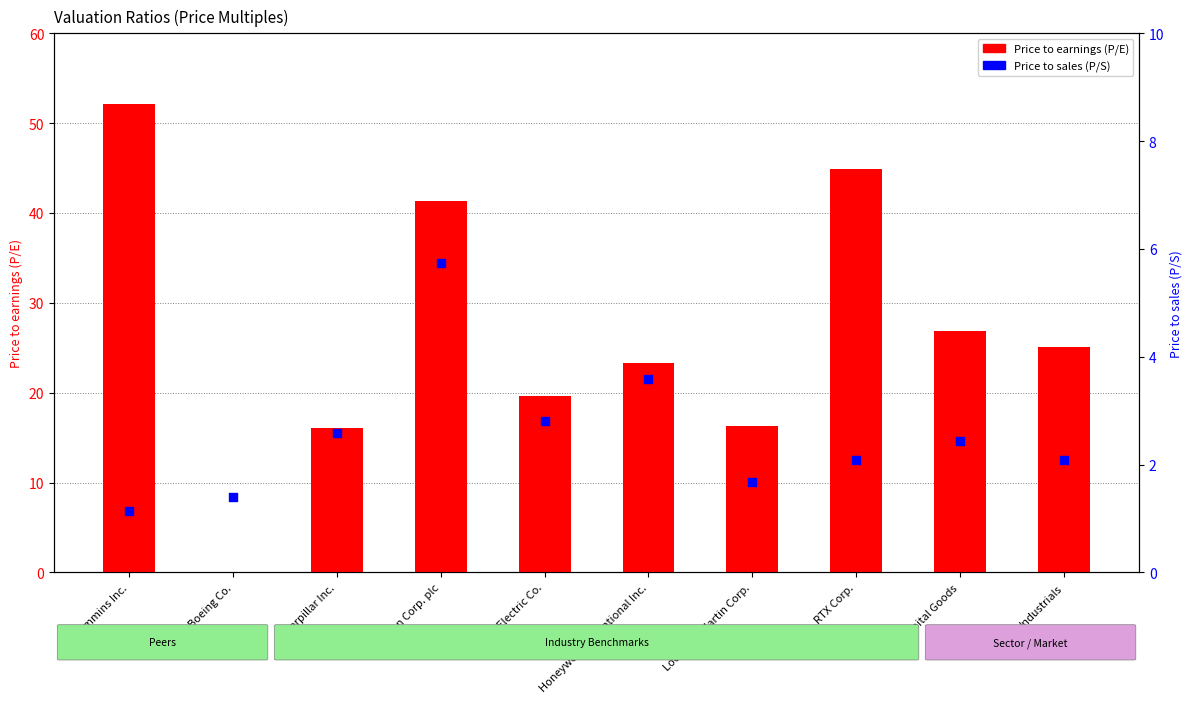

What is the total value across all series at RTX Corp.?

46.9